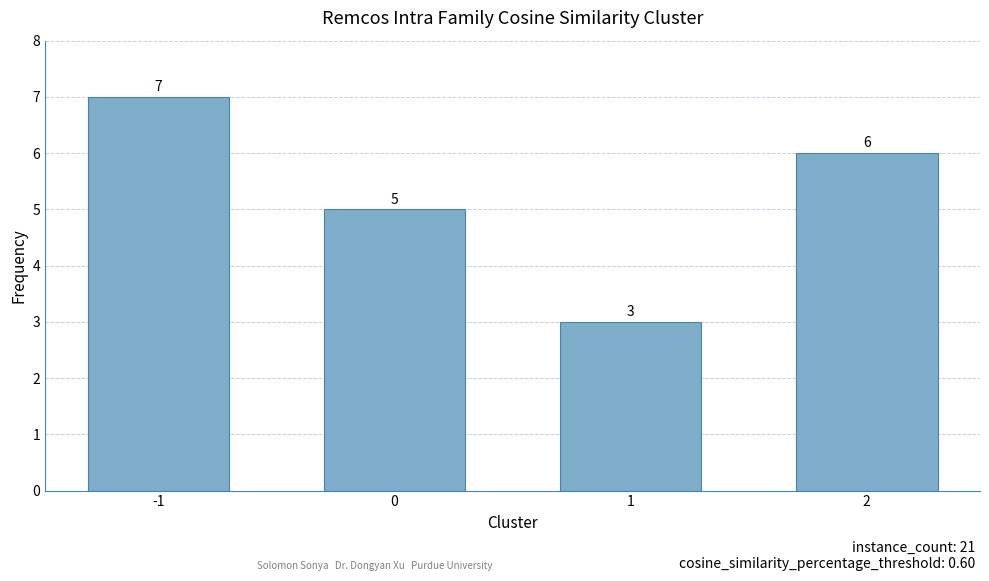

Reading left to right, what are all the values shown in this chart?

-1=7	0=5	1=3	2=6